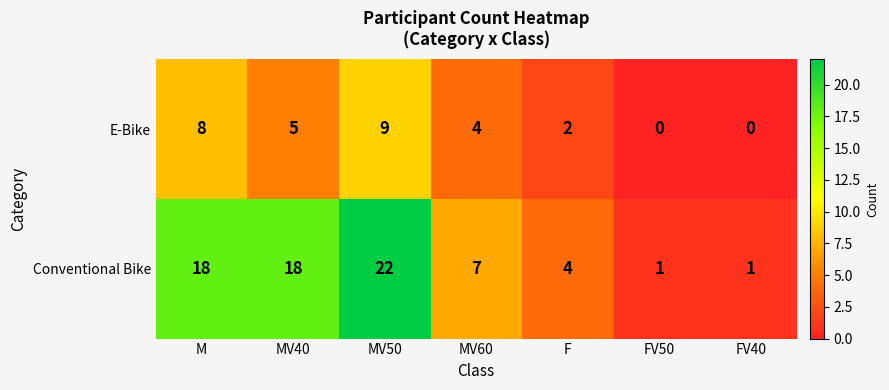

Reading left to right, list all the values displayed in this chart.

E-Bike: 8	5	9	4	2	0	0
Conventional Bike: 18	18	22	7	4	1	1